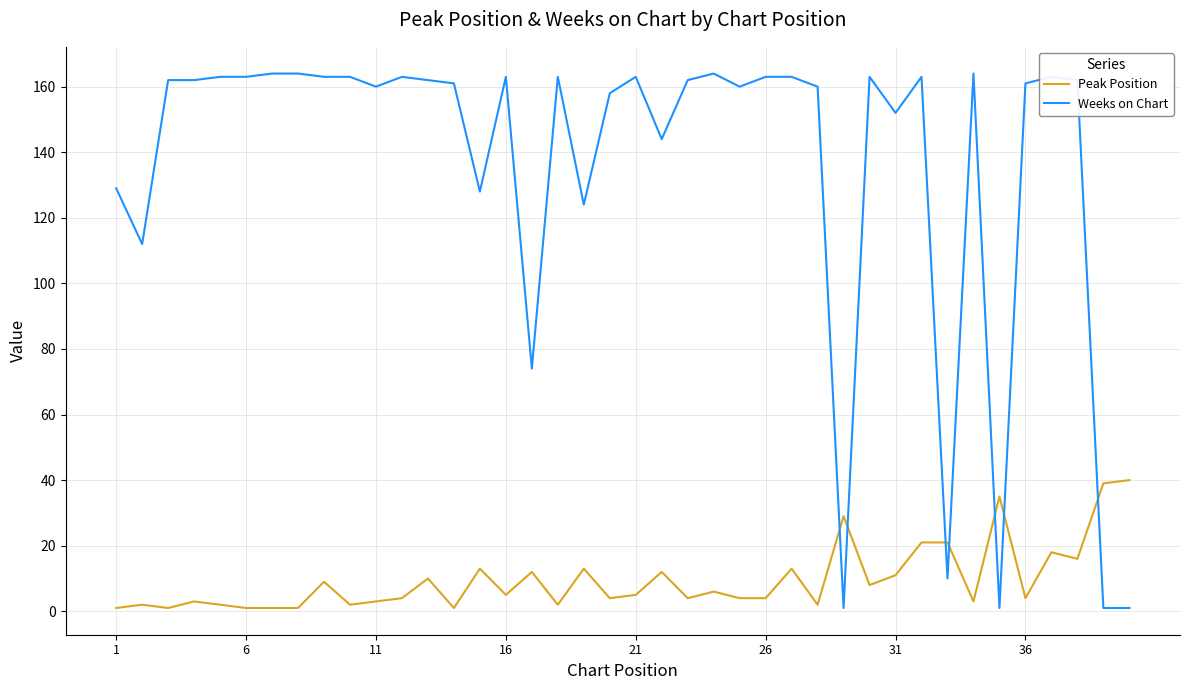

What are all the series names shown in the legend?

Peak Position, Weeks on Chart